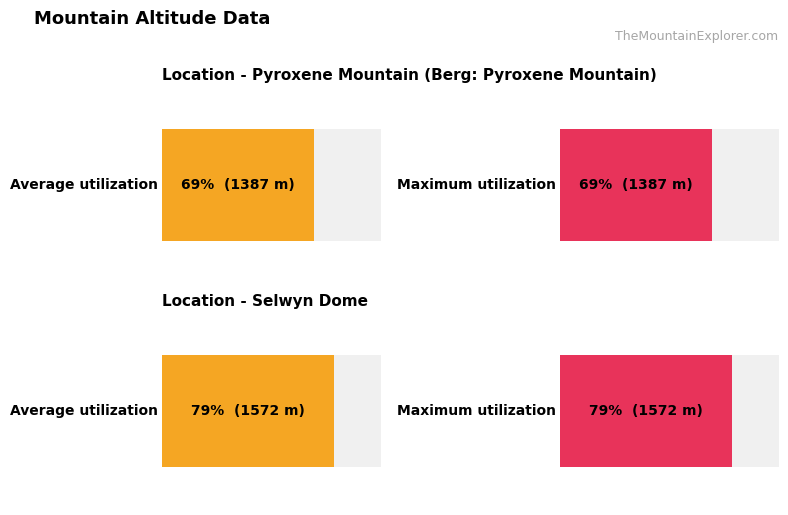

Are the bars grouped side by side (vs. stacked)?

Yes